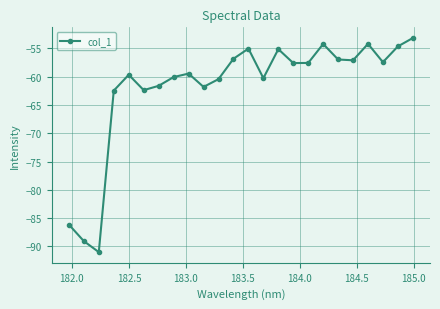

How many interior local valleys (lower than both neighbors) does the data have?

7